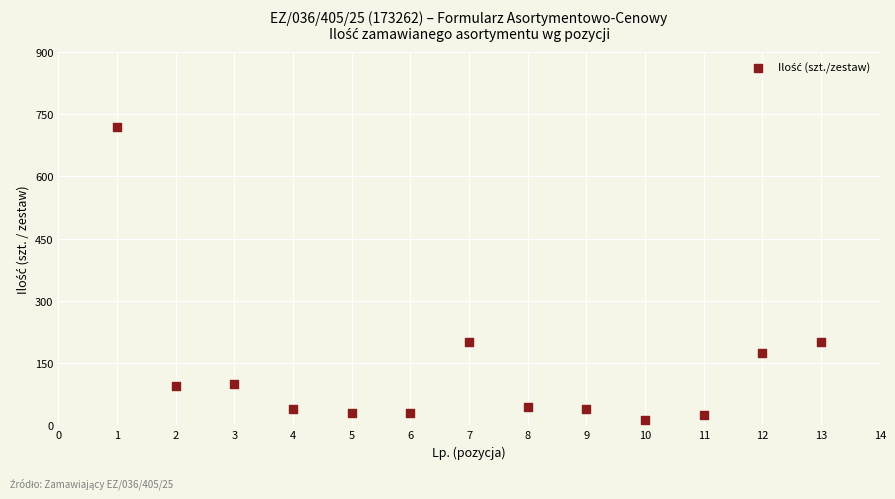

What is the range of Y values (max minus min)?

708